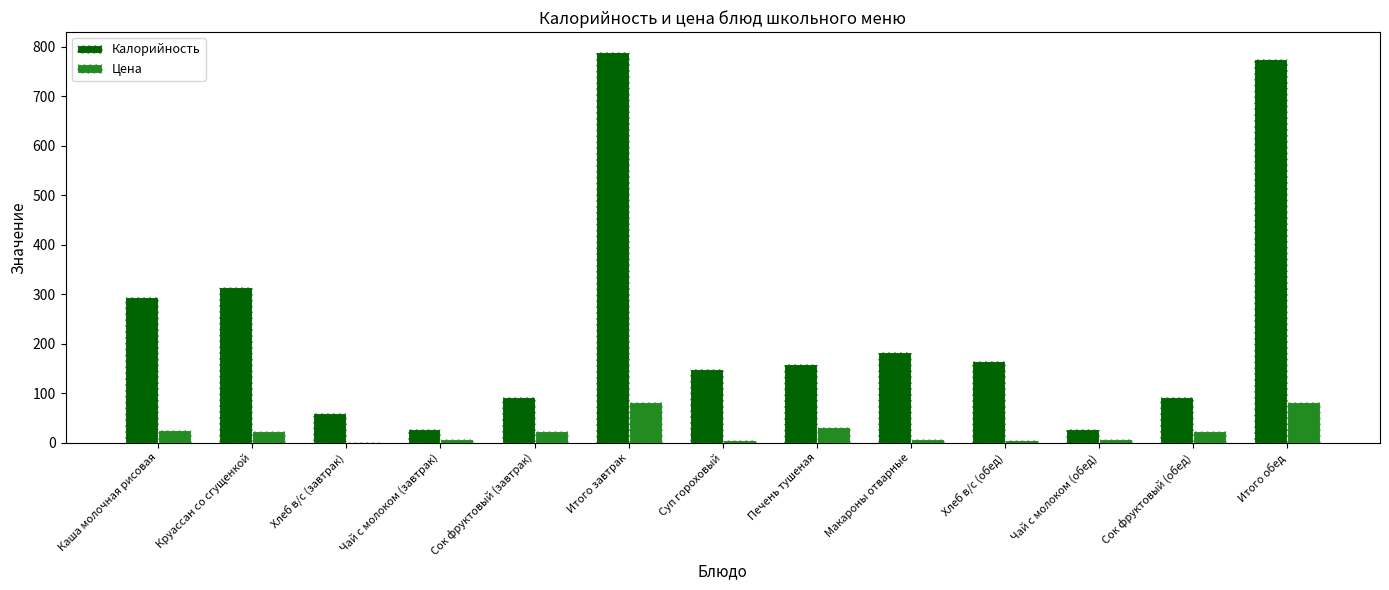

Where is Цена nearest to the value 42?

Печень тушеная